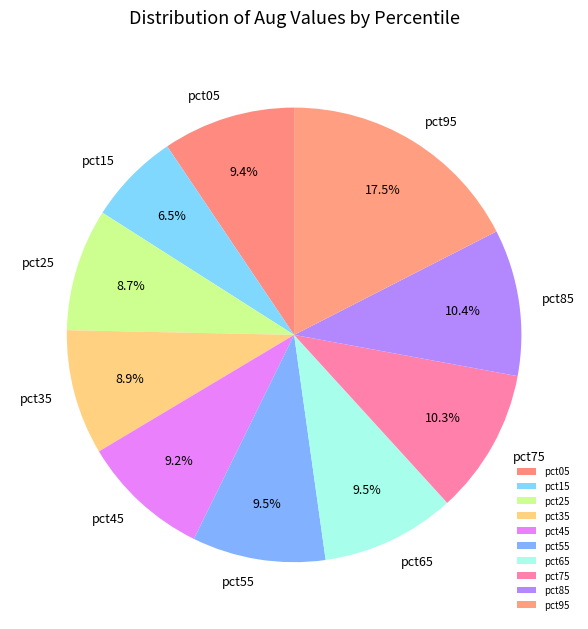

Which category has the smallest portion of the pie?

pct15